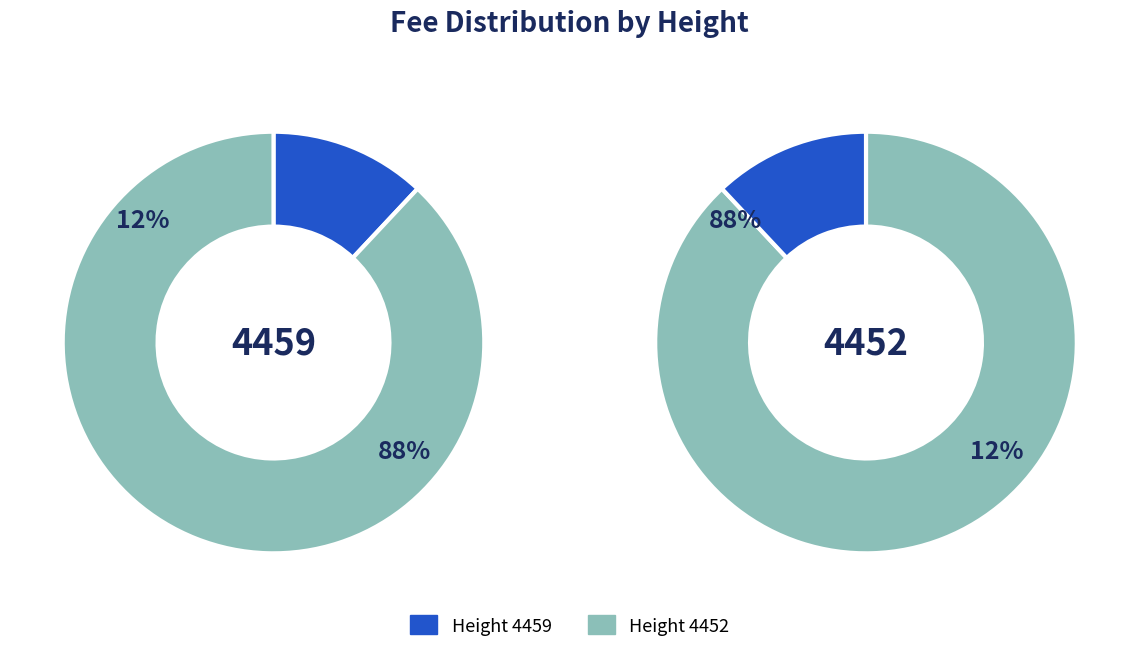

How much of the chart is everything except 4452?

12.0%